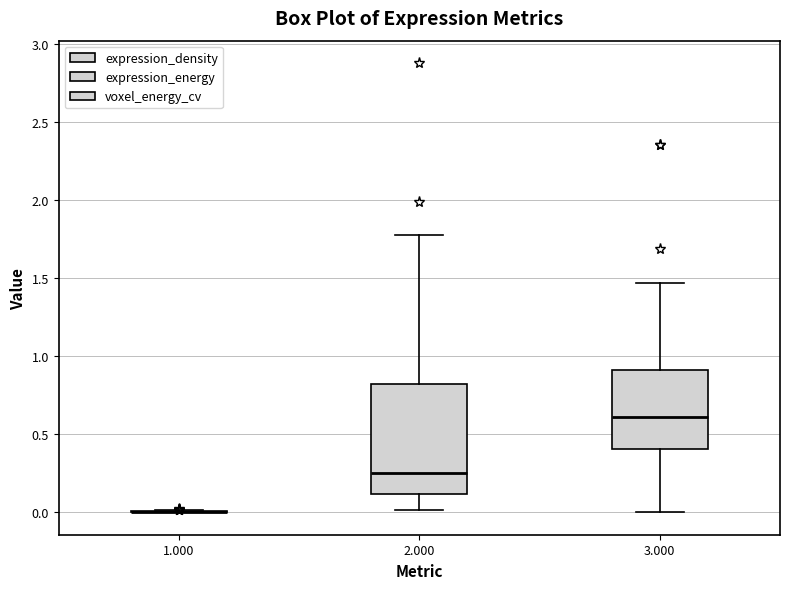

Where does the median line of the box at x = 2.000 sit on the y-axis? The values are not printed on the chart, so give them approximately, as read against the axis.

0.25